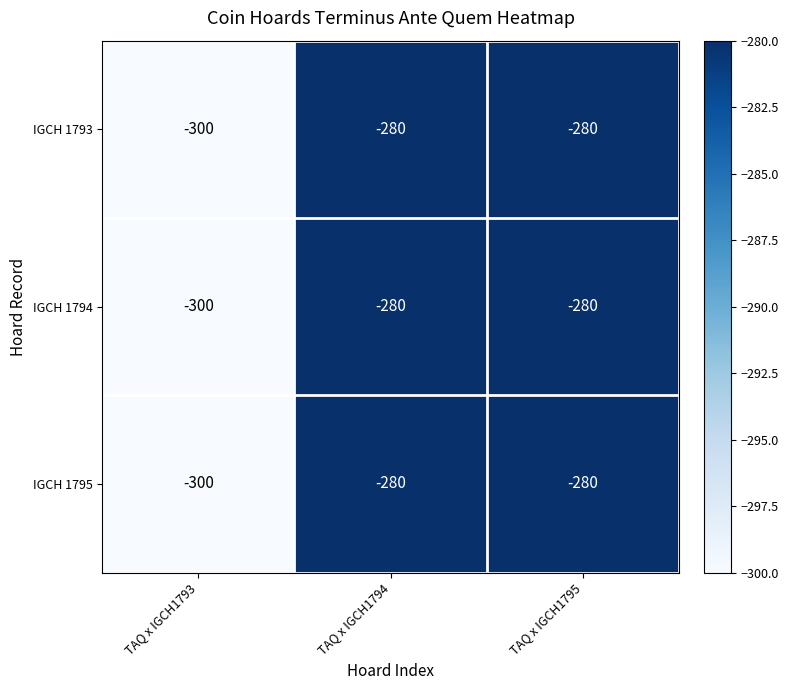

How many distinct data groups are displayed?

3